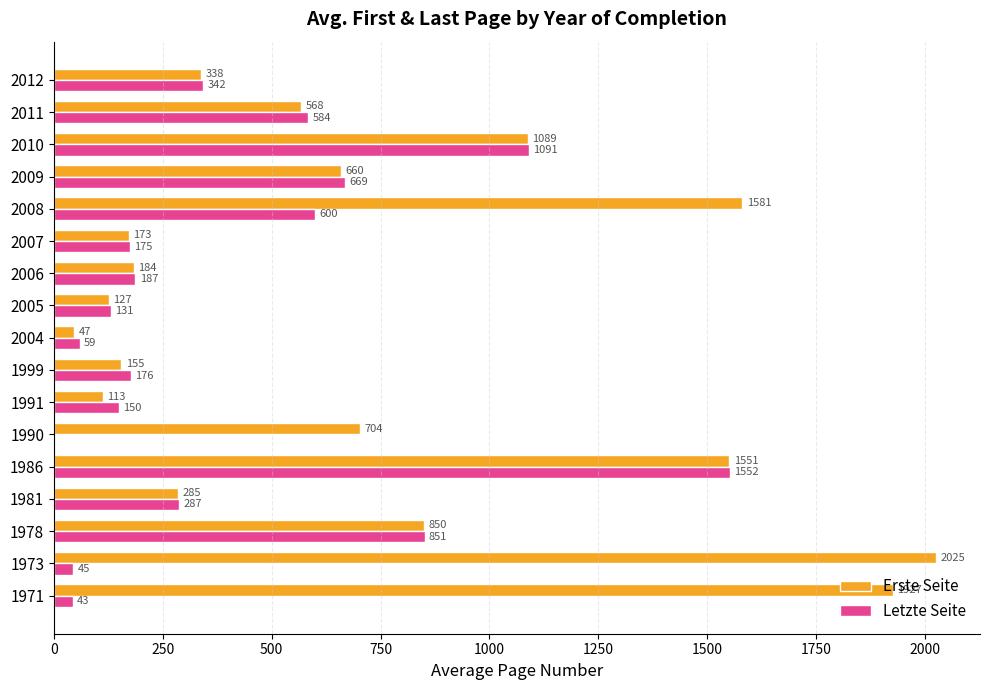

What is the sum of all Erste Seite values?

12377